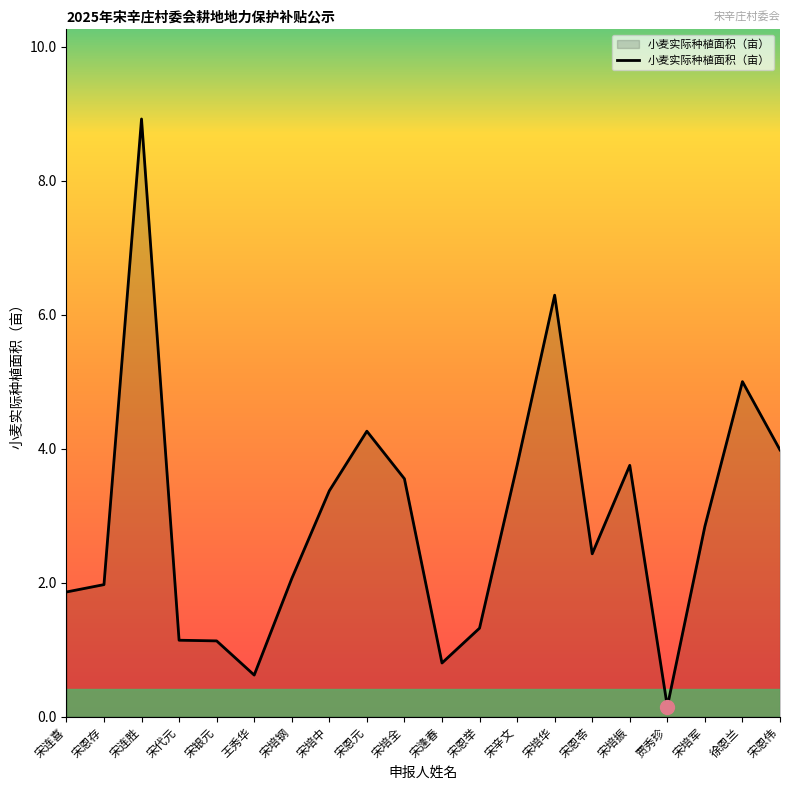

What value does the data have at 宋代元?

1.1